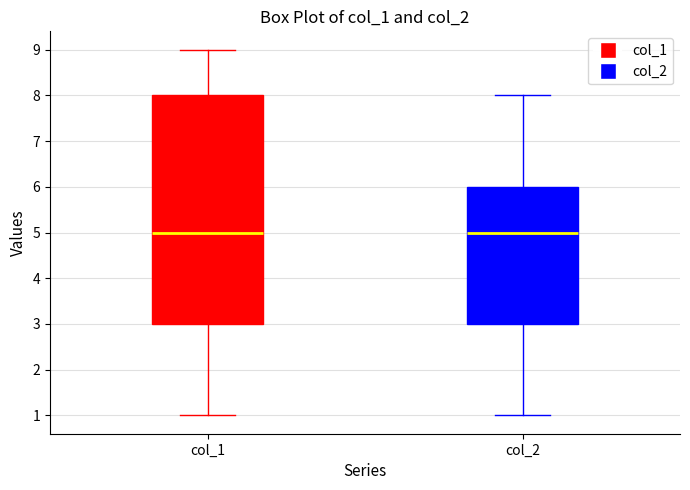

Reading left to right, read every box against the y-axis: the position of its median line, the range the box covers, and the ends of its whiskers. The values are not printed on the chart, so give them approximately, as read against the axis.

col_1: median 5, box 3 to 8, whiskers 1 to 9
col_2: median 5, box 3 to 6, whiskers 1 to 8